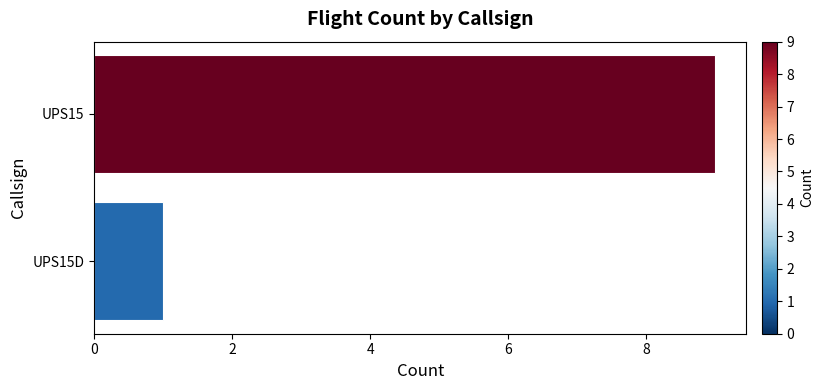

What is the sum of all values?

10